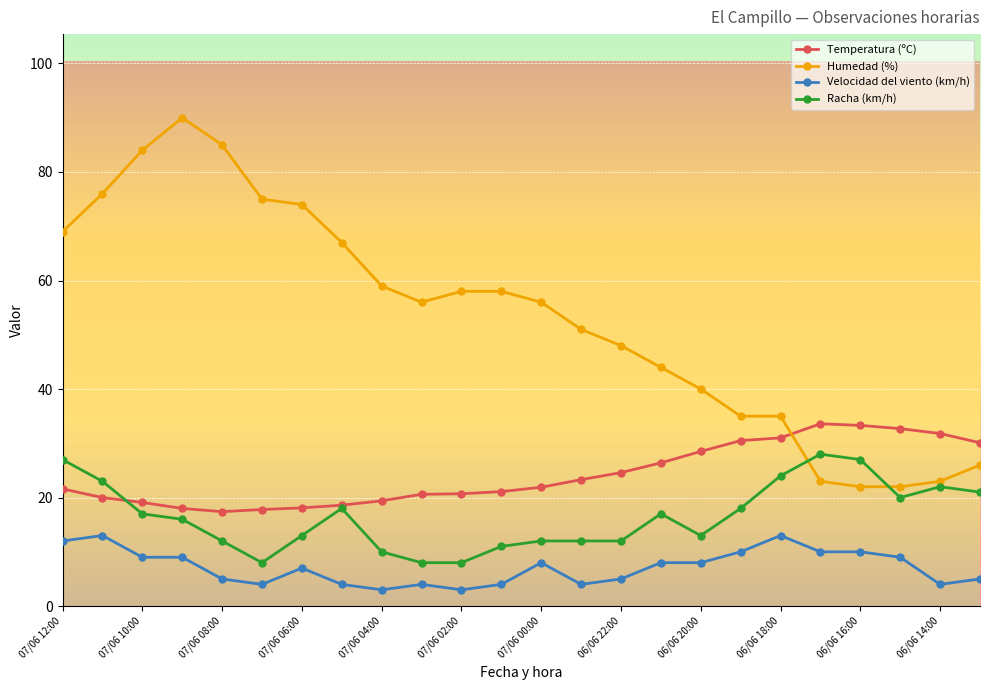

Does the chart have visible grid lines?

Yes